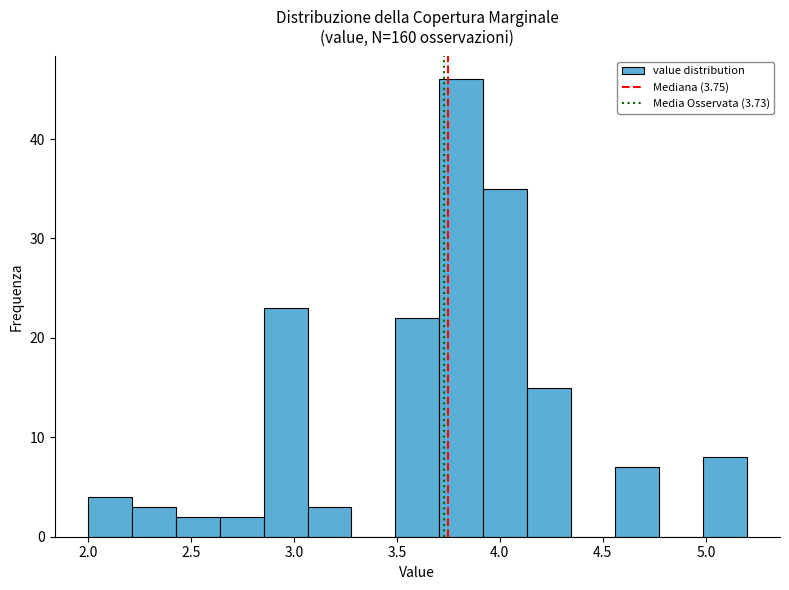

Reading left to right, transcribe this chart: for each bar, give the range it covers on the x-axis and its height. Neither the bar edges nor the heights are printed on the chart, so give them approximately, as read against the axes.

2.00 to 2.20: 4
2.20 to 2.45: 3
2.45 to 2.65: 2
2.65 to 2.85: 2
2.85 to 3.05: 23
3.05 to 3.30: 3
3.30 to 3.50: 0
3.50 to 3.70: 22
3.70 to 3.90: 46
3.90 to 4.15: 35
4.15 to 4.35: 15
4.35 to 4.55: 0
4.55 to 4.75: 7
4.75 to 5.00: 0
5.00 to 5.20: 8